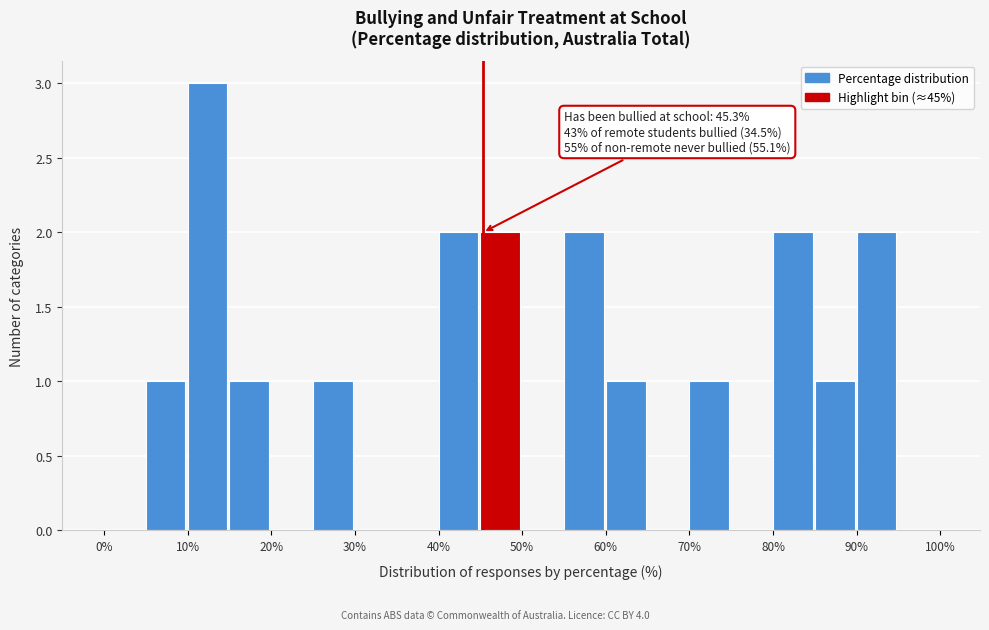

Over which range of the x-axis is the bar tallest?

10 to 15